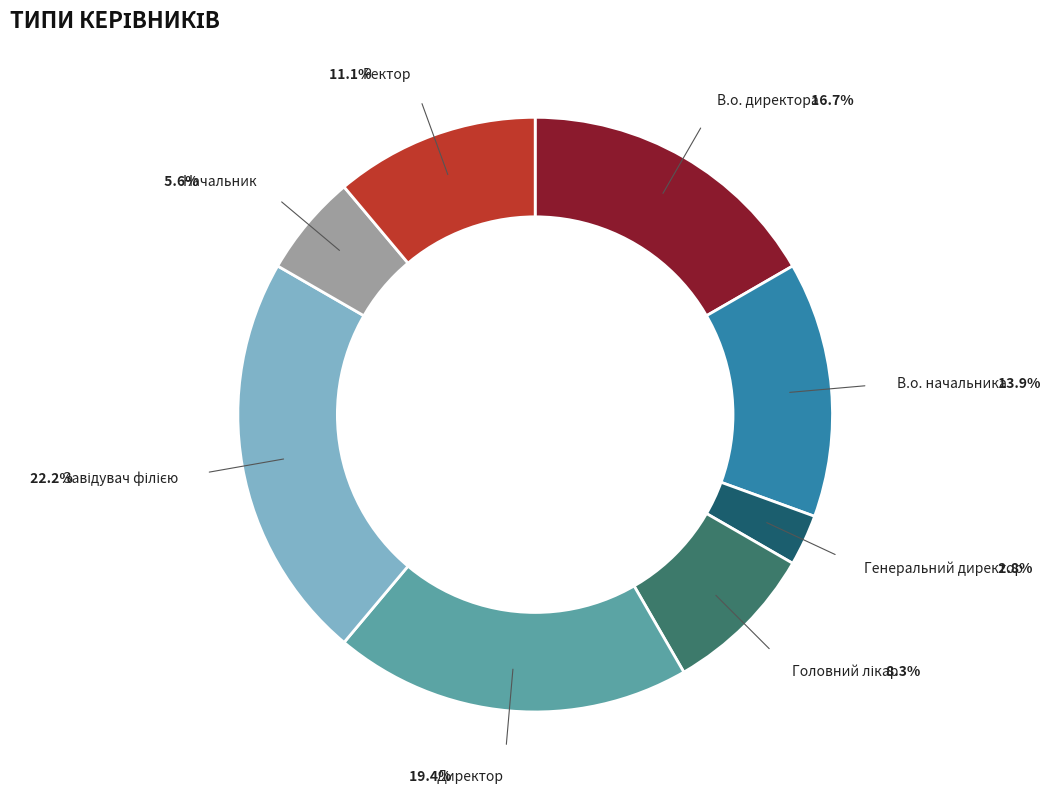

Is there a majority slice in this chart?

No